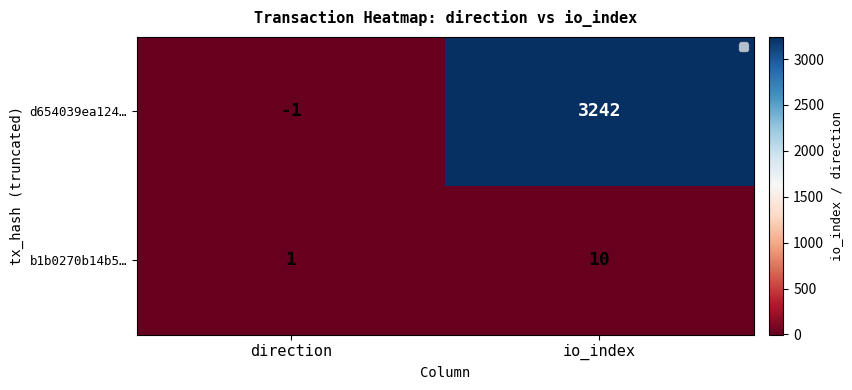

Is the value of b1b0270b14b5… at direction greater than the value of d654039ea124… at direction?

Yes